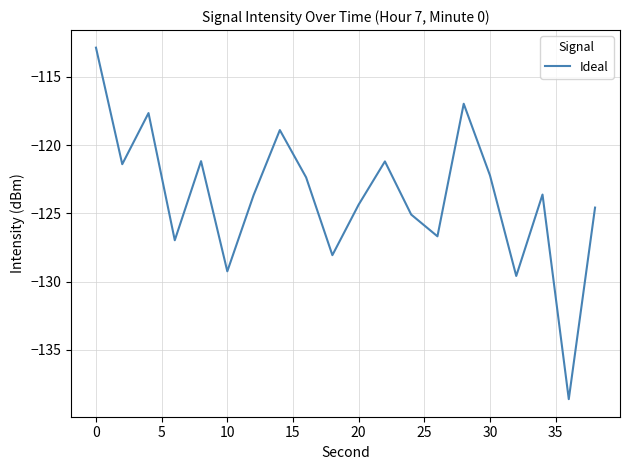

What is the minimum value shown in the chart?

-138.6